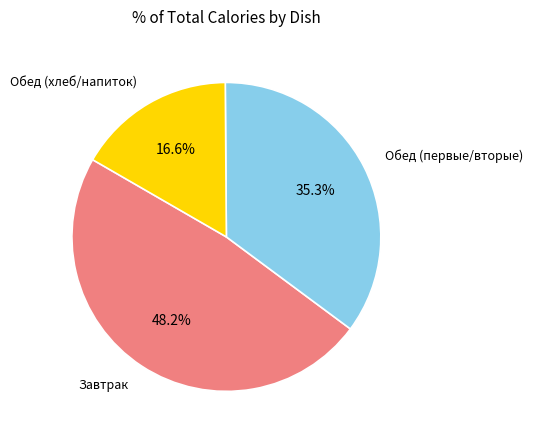

Is there a majority slice in this chart?

No